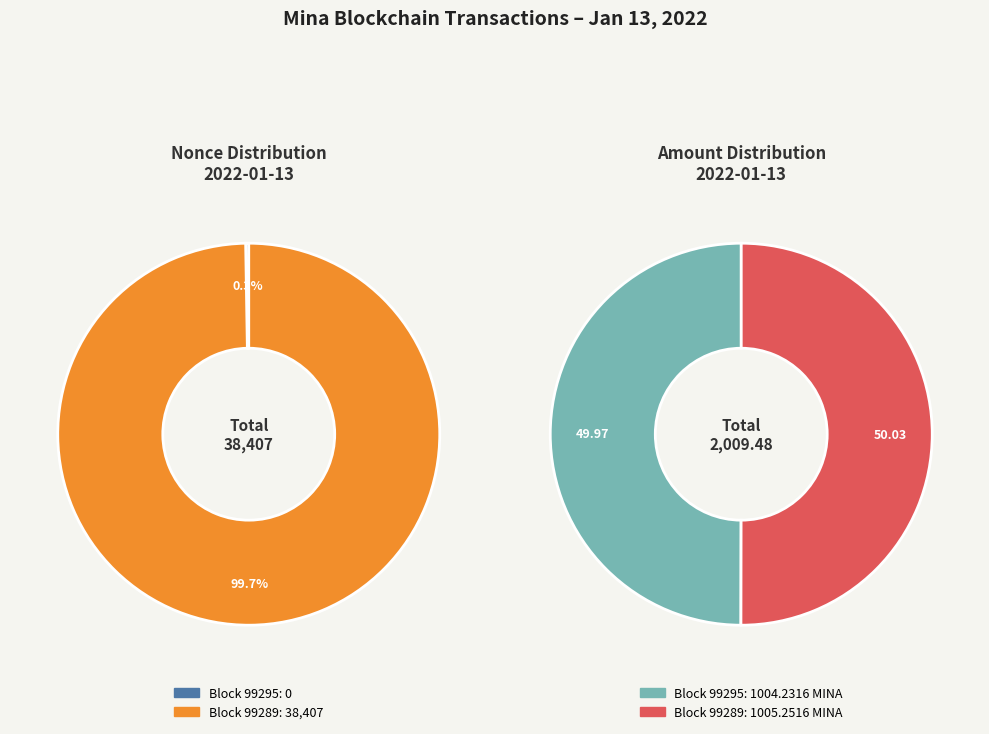

Between 99289 and 99295, which is larger?

99289